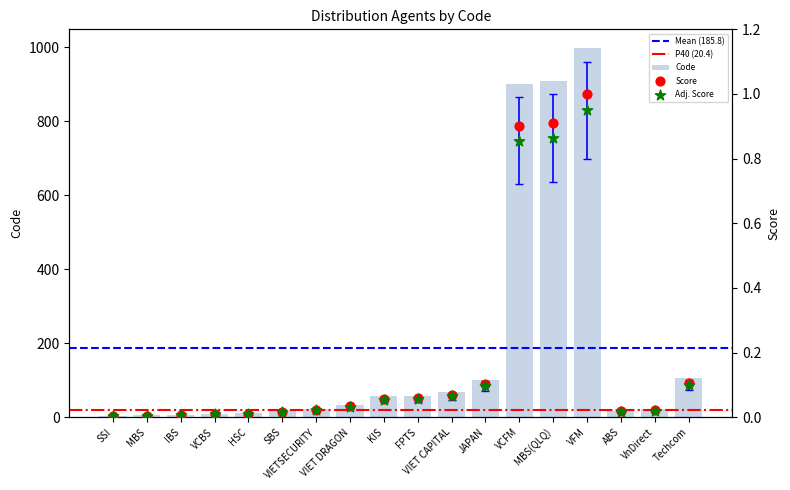

Approximately how many times larger is the value at JAPAN compared to VIET DRAGON?

3.1